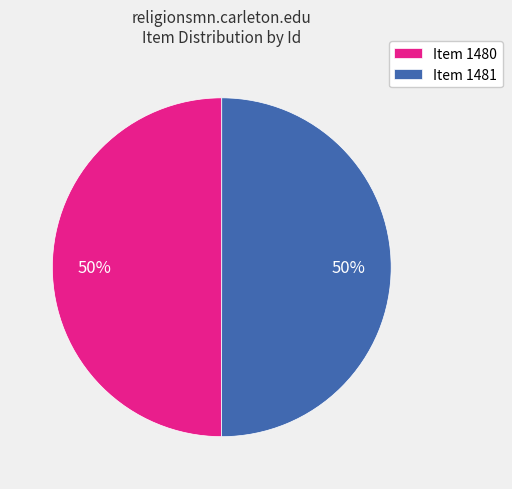

The Item 1481 slice represents 44% of the pie. True or false?

False